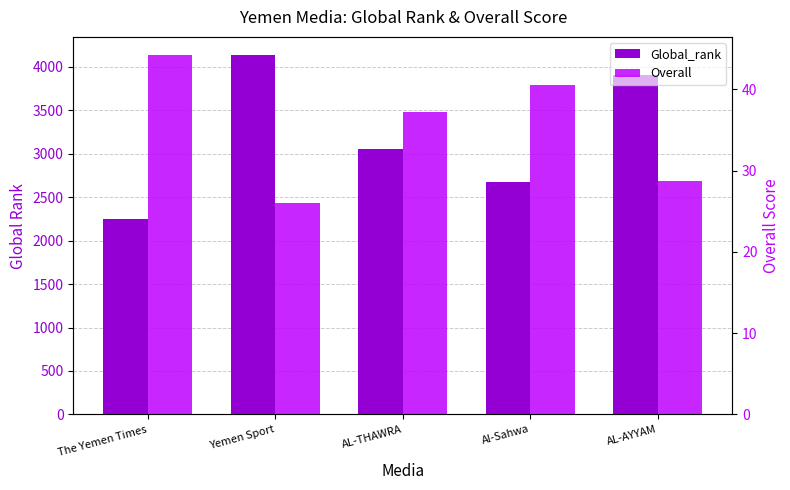

Is it true that Global_rank equals 2671.0 at Al-Sahwa?

True